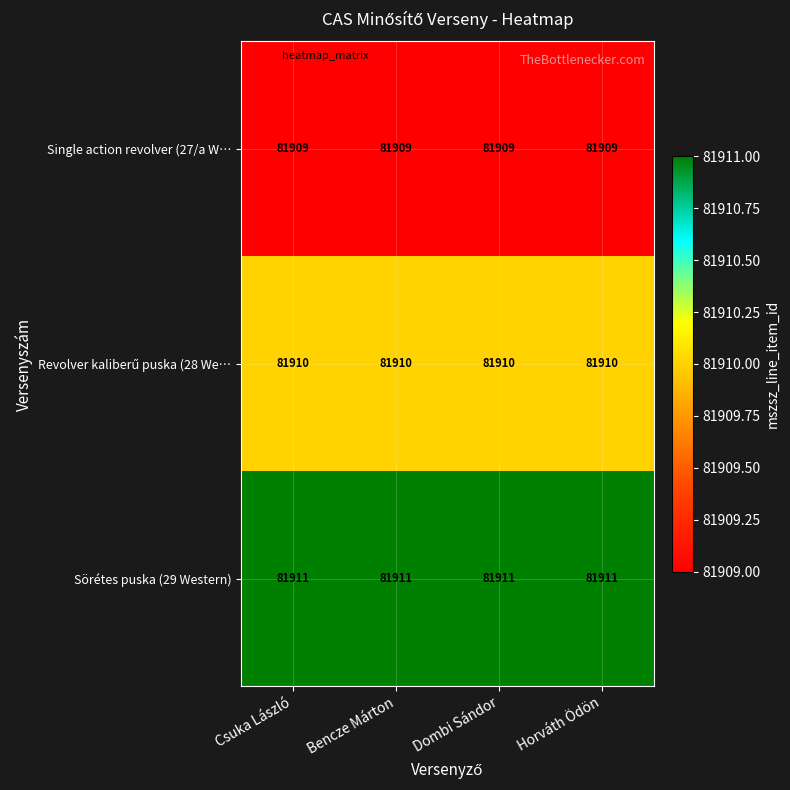

What is the sum of all Sörétes puska (29 Western) values?

327644